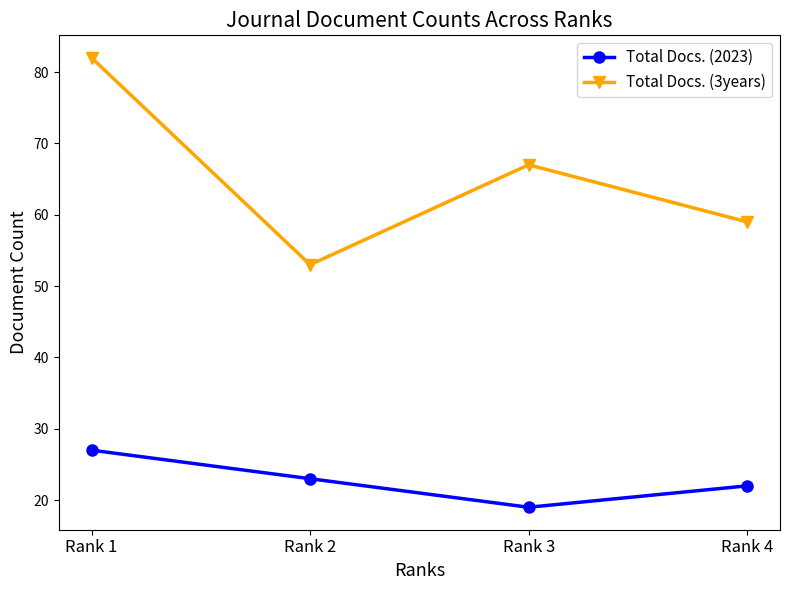

Does the chart have visible grid lines?

No